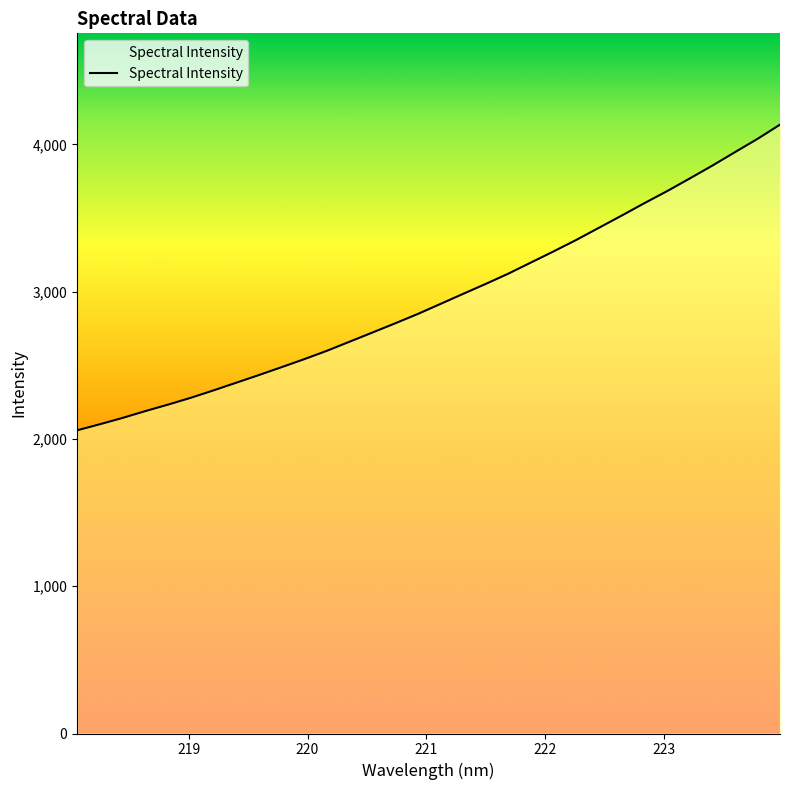

Does the chart display data point markers on the line(s)?

No